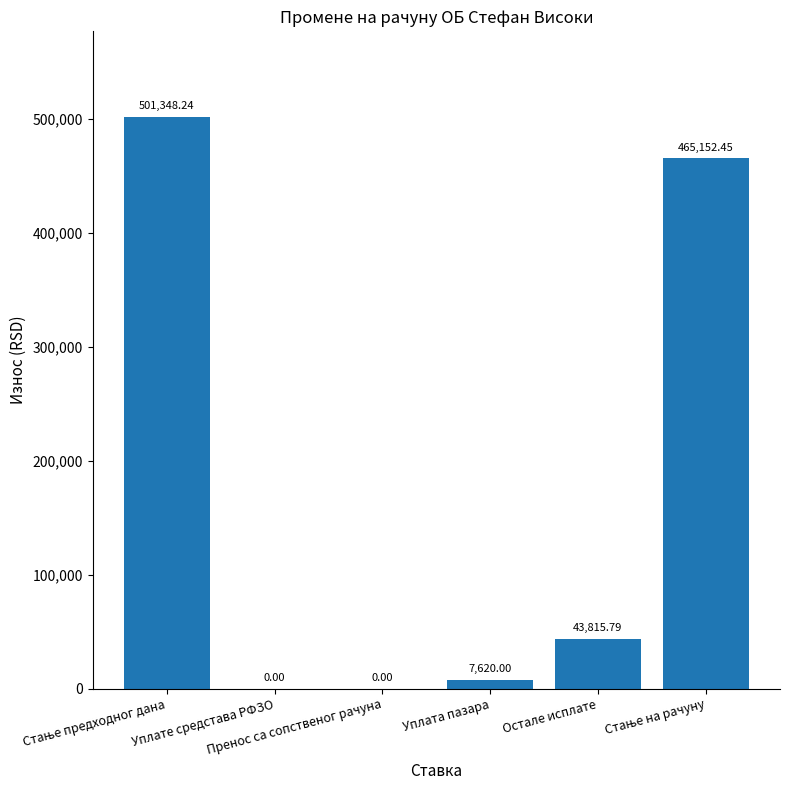

List the labels in order of value, smallest first.

Уплате средстава РФЗО, Пренос са сопственог рачуна, Уплата пазара, Остале исплате, Стање на рачуну, Стање предходног дана